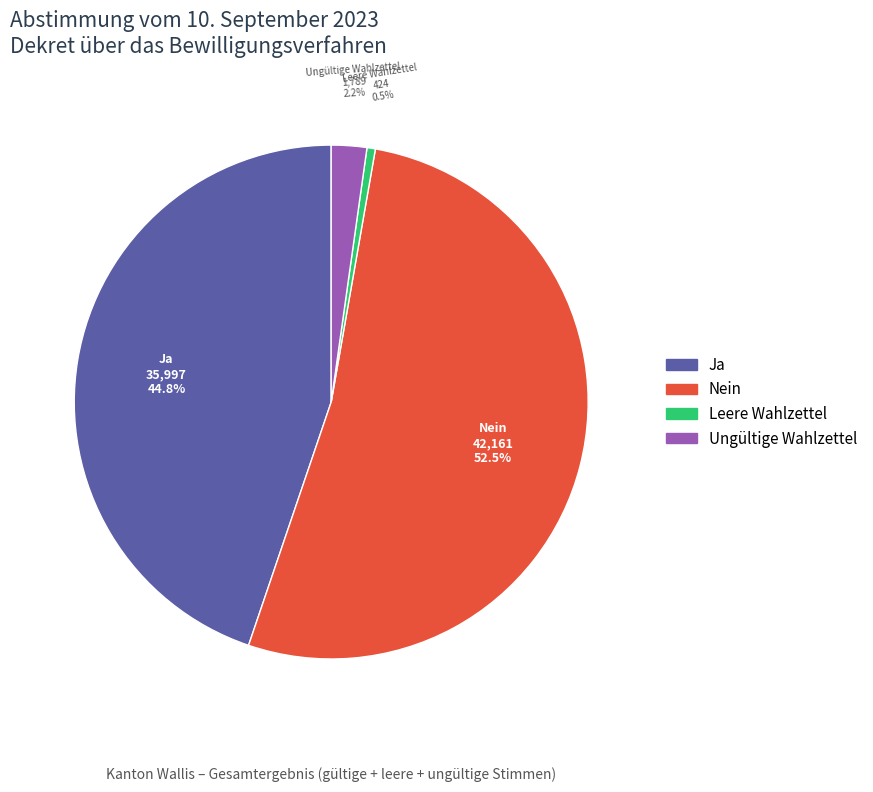

Combined, what portion of the pie is Nein and Leere Wahlzettel?

53.0%